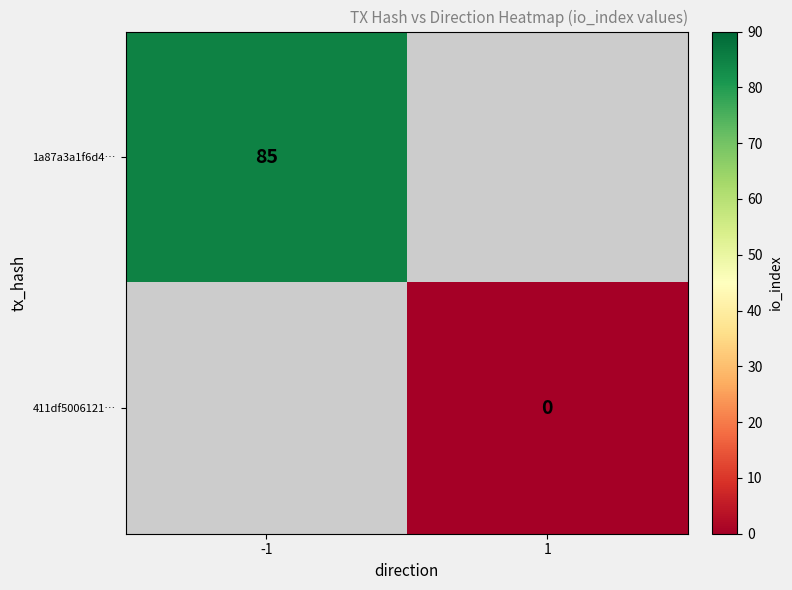

Is the value of 411df5006121… at 1 greater than the value of 1a87a3a1f6d4… at -1?

No